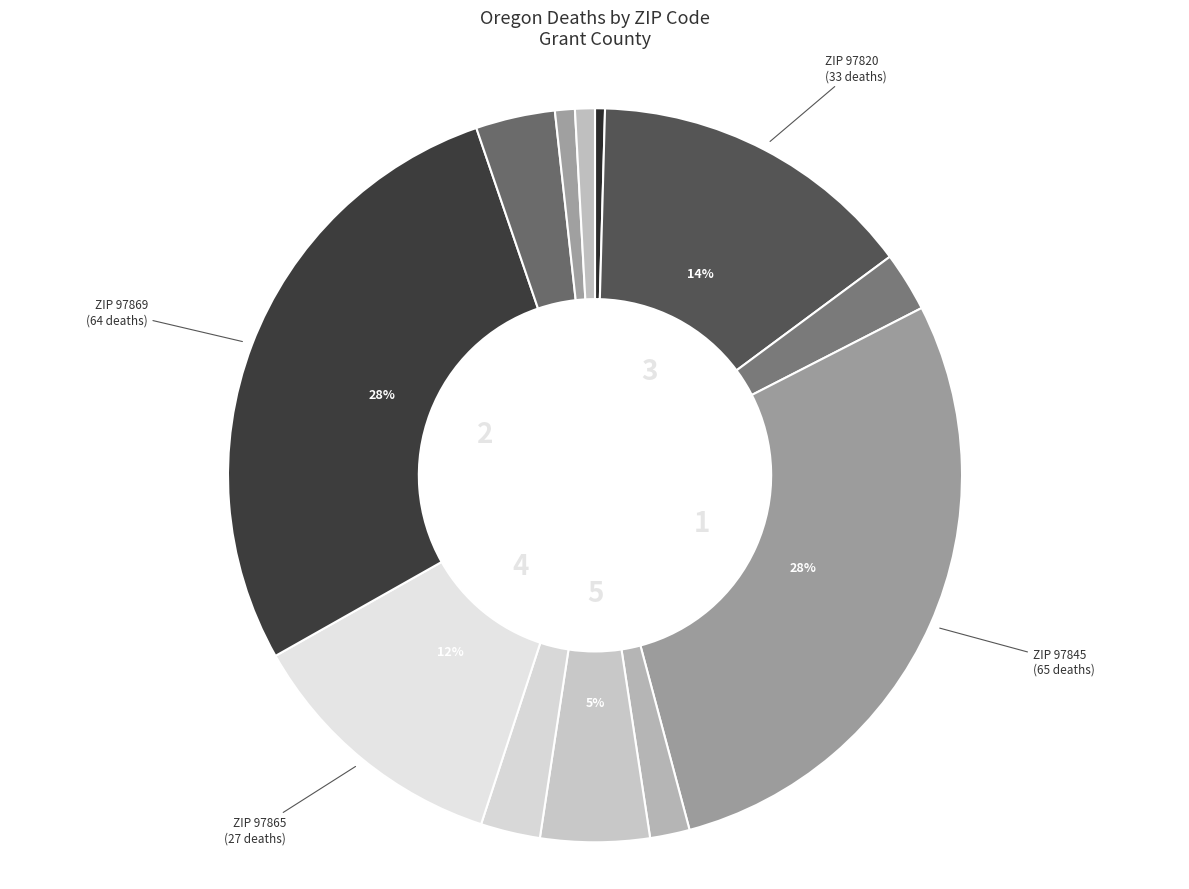

How many slices are in this pie chart?

12